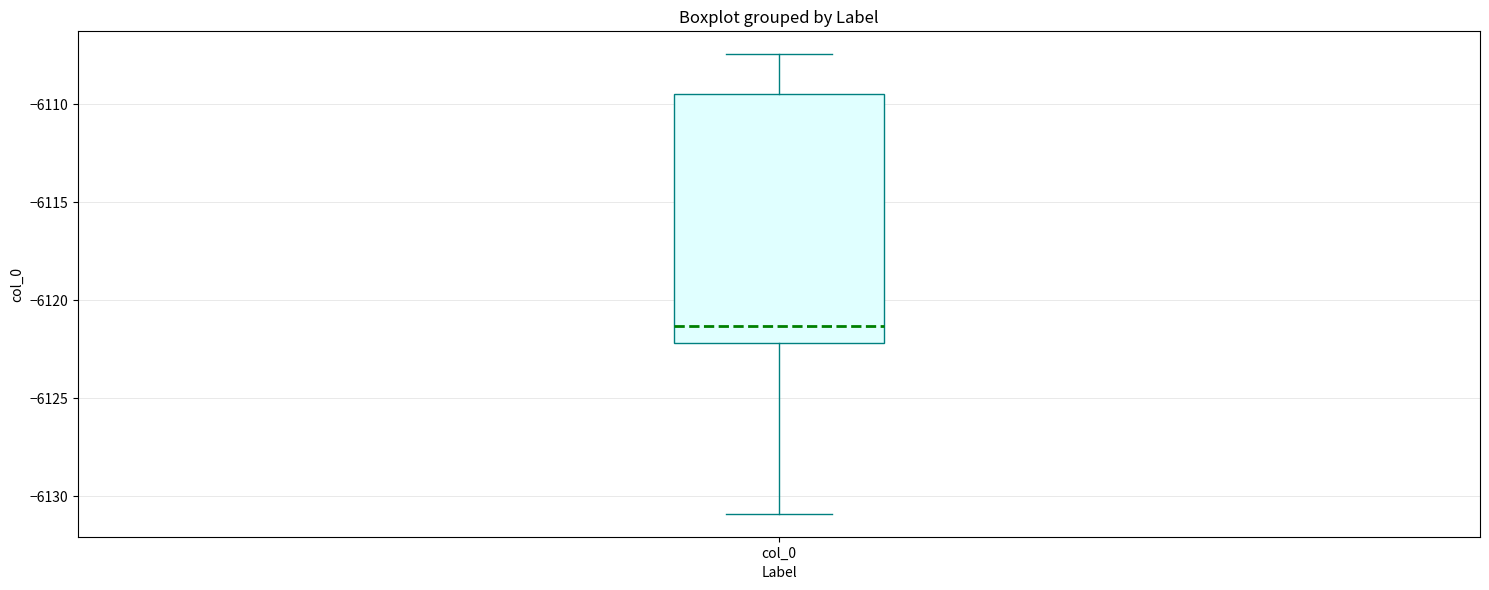

Where does the lower whisker of the box for col_0 end on the y-axis? The values are not printed on the chart, so give them approximately, as read against the axis.

-6131.0